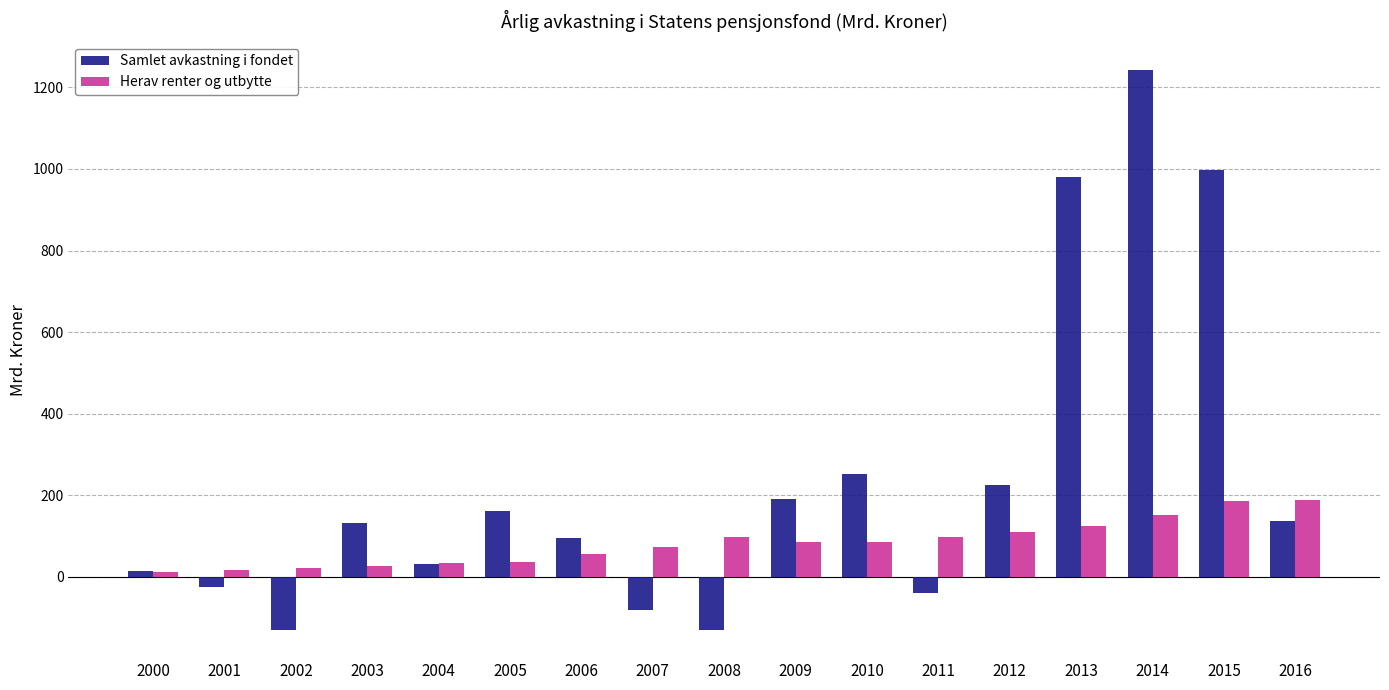

Is it true that Samlet avkastning i fondet equals -130.6 at 2002?

True